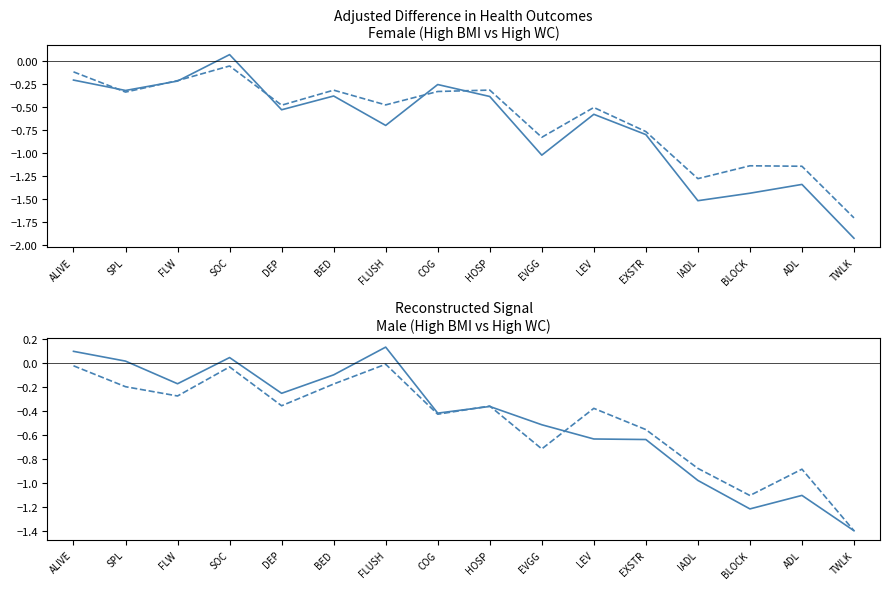

Reading right to left, extract all data points from this chart.

Female High BMI (white): -1.9	-1.3	-1.4	-1.5	-0.8	-0.6	-1.0	-0.4	-0.3	-0.7	-0.4	-0.5	0.1	-0.2	-0.3	-0.2
Female High WC (white): -1.7	-1.1	-1.1	-1.3	-0.8	-0.5	-0.8	-0.3	-0.3	-0.5	-0.3	-0.5	-0.1	-0.2	-0.3	-0.1
Male High BMI (white): -1.4	-1.1	-1.2	-1.0	-0.6	-0.6	-0.5	-0.4	-0.4	0.1	-0.1	-0.3	0.0	-0.2	0.0	0.1
Male High WC (white): -1.4	-0.9	-1.1	-0.9	-0.6	-0.4	-0.7	-0.4	-0.4	-0.0	-0.2	-0.4	-0.0	-0.3	-0.2	-0.0